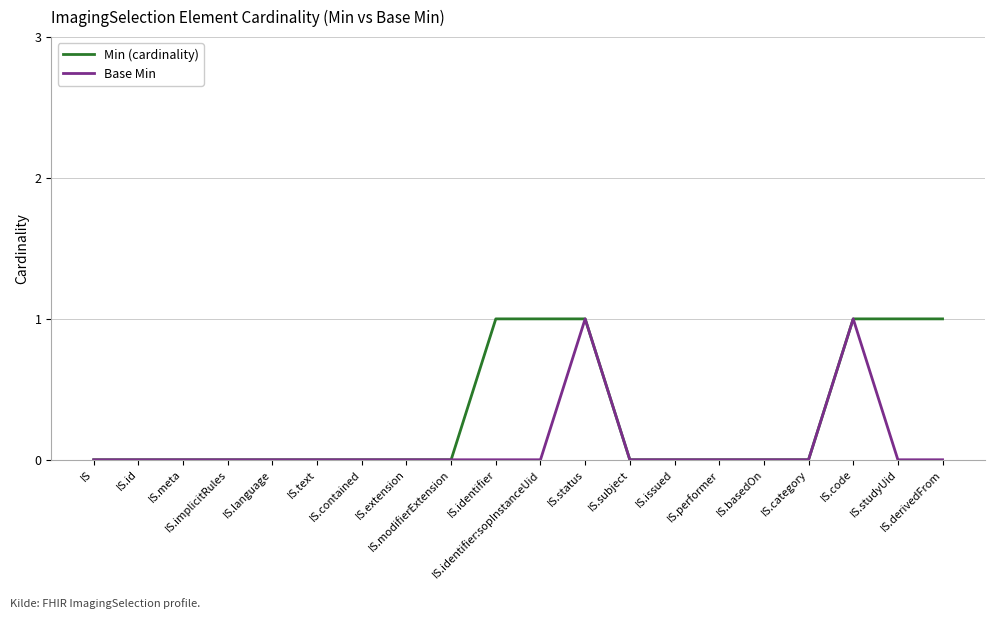

Reading left to right, what are all the values shown in this chart?

Min (cardinality): IS=0	IS.id=0	IS.meta=0	IS.implicitRules=0	IS.language=0	IS.text=0	IS.contained=0	IS.extension=0	IS.modifierExtension=0	IS.identifier=1	IS.identifier:sopInstanceUid=1	IS.status=1	IS.subject=0	IS.issued=0	IS.performer=0	IS.basedOn=0	IS.category=0	IS.code=1	IS.studyUid=1	IS.derivedFrom=1
Base Min: IS=0	IS.id=0	IS.meta=0	IS.implicitRules=0	IS.language=0	IS.text=0	IS.contained=0	IS.extension=0	IS.modifierExtension=0	IS.identifier=0	IS.identifier:sopInstanceUid=0	IS.status=1	IS.subject=0	IS.issued=0	IS.performer=0	IS.basedOn=0	IS.category=0	IS.code=1	IS.studyUid=0	IS.derivedFrom=0